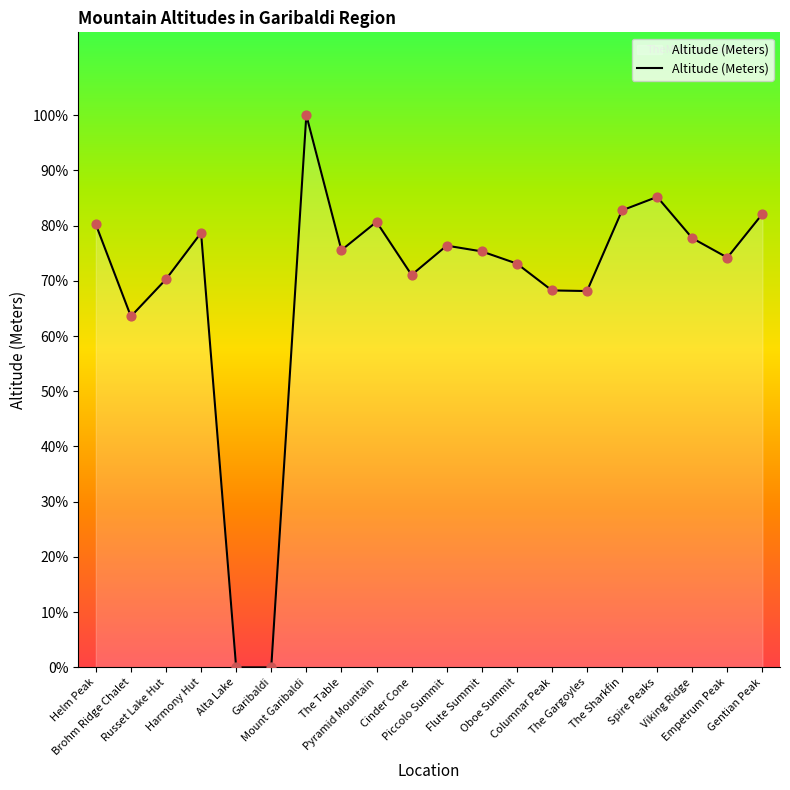

What is the change in value from Columnar Peak to Viking Ridge?

+253